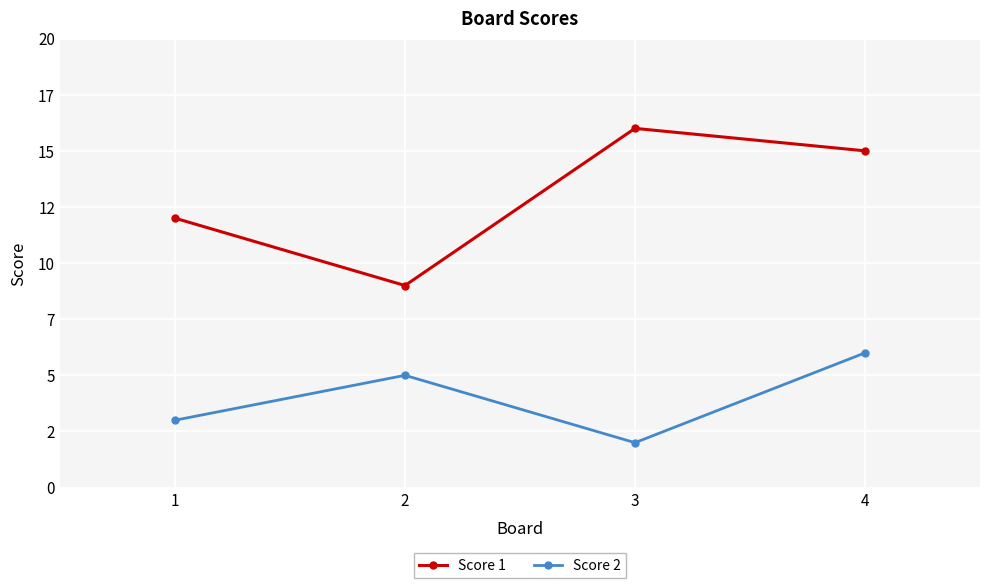

What are all the series names shown in the legend?

Score 1, Score 2